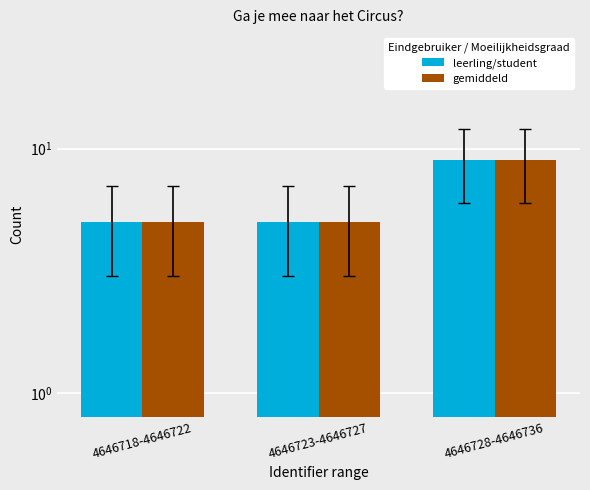

What is the maximum value for gemiddeld?

9